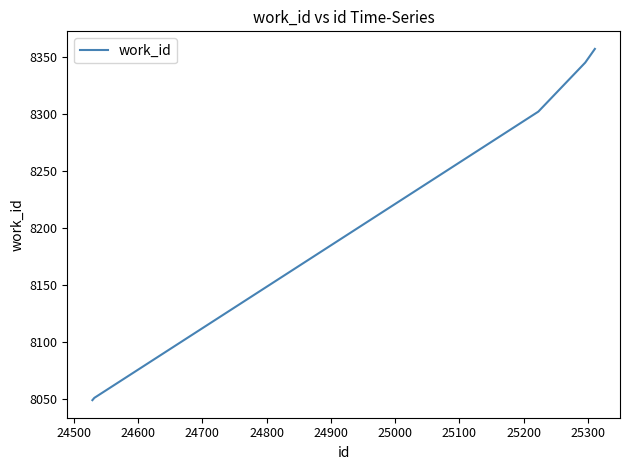

What is the average value?

8221